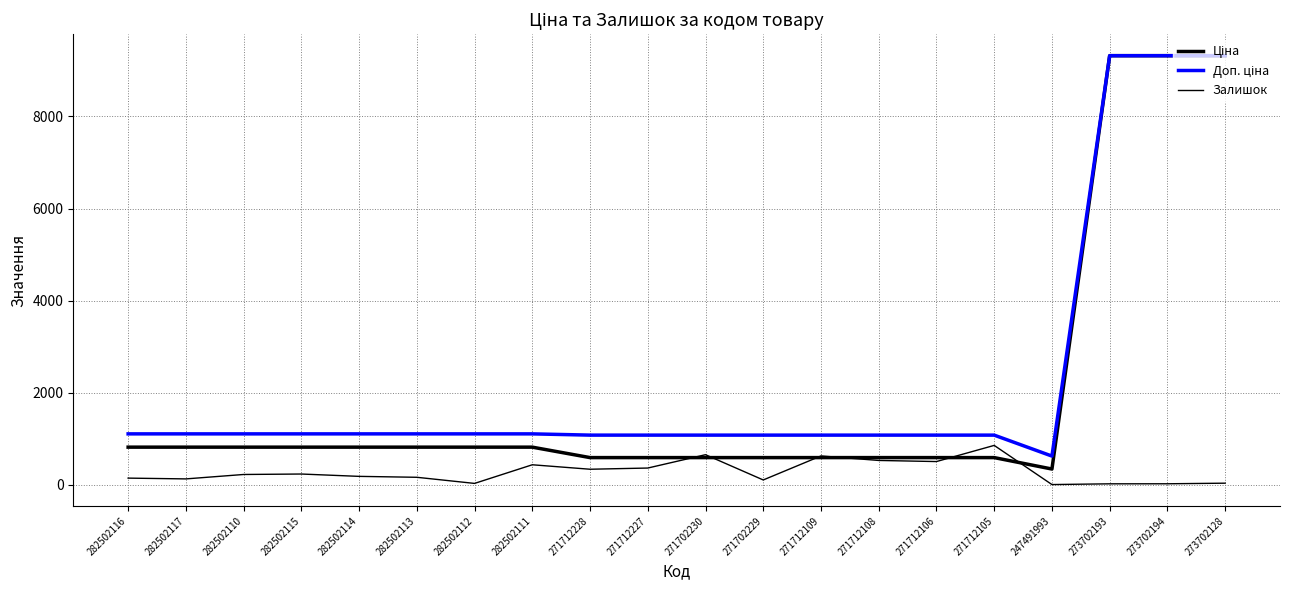

The Доп. ціна series shows 1101.8 at 282502113. True or false?

True